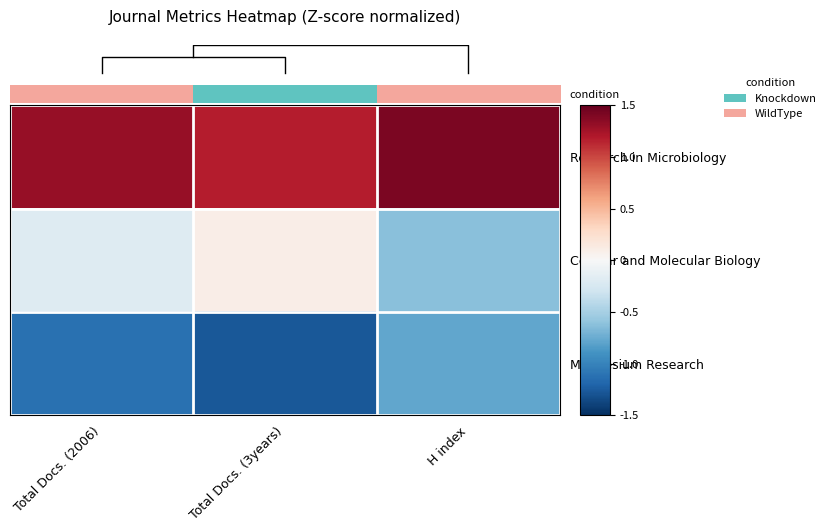

Between Total Docs. (2006) and Total Docs. (3years), which series saw the biggest shift?

condition